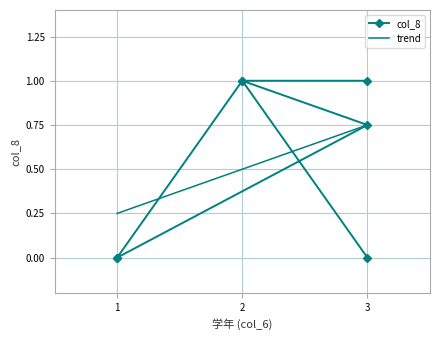

What is the value of the col_8 point at the 6th from the left?

1.0